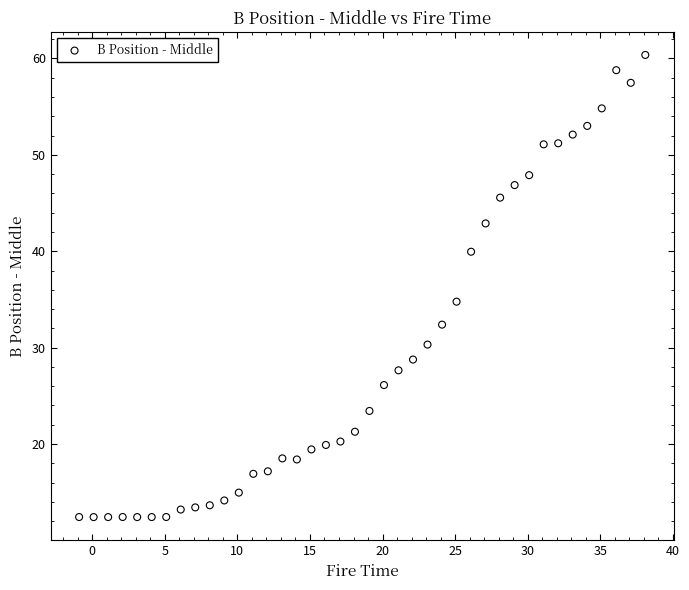

What is the range of X values (max minus min)?

39.0